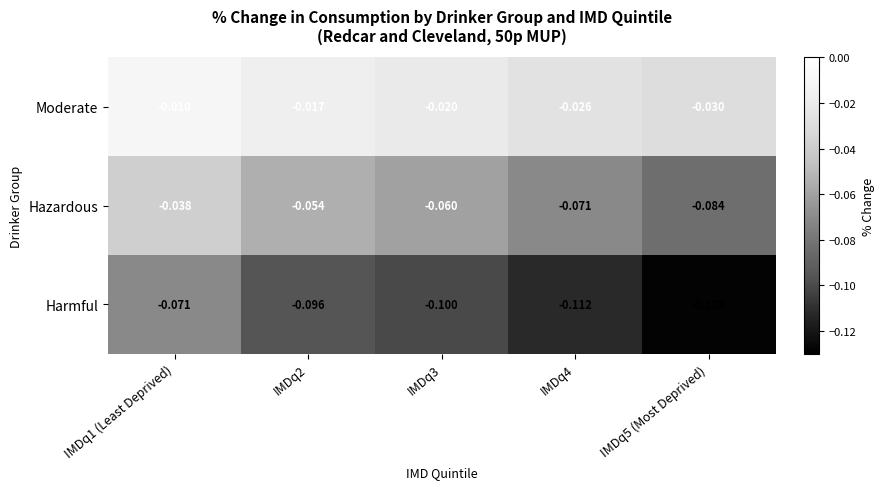

How many distinct data groups are displayed?

3